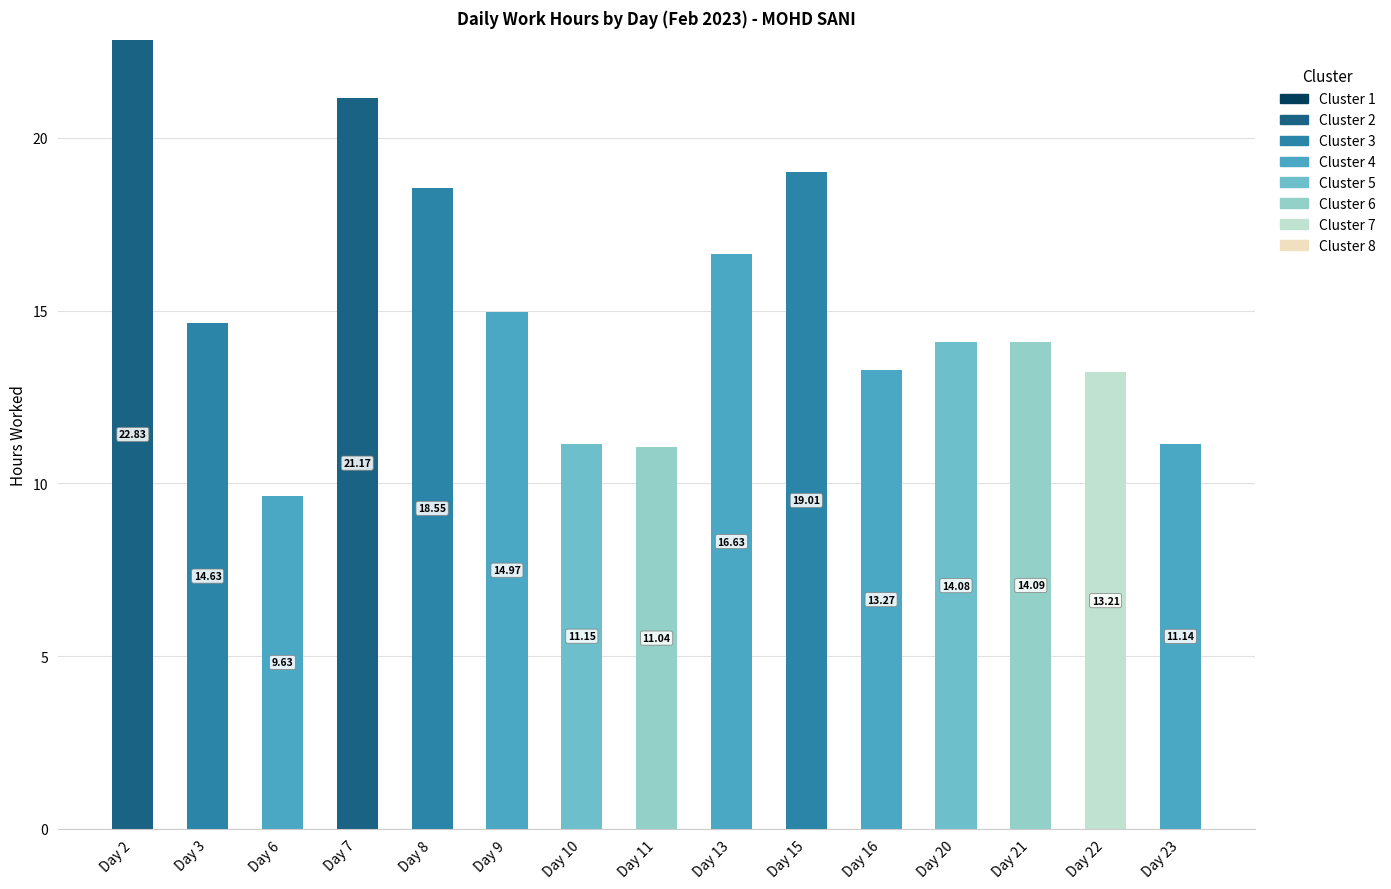

What is the total value across all series at Day 22?

13.2